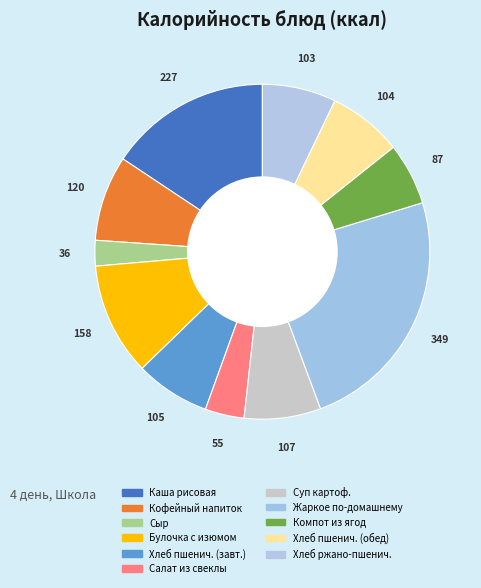

How many segments does this pie chart have?

11